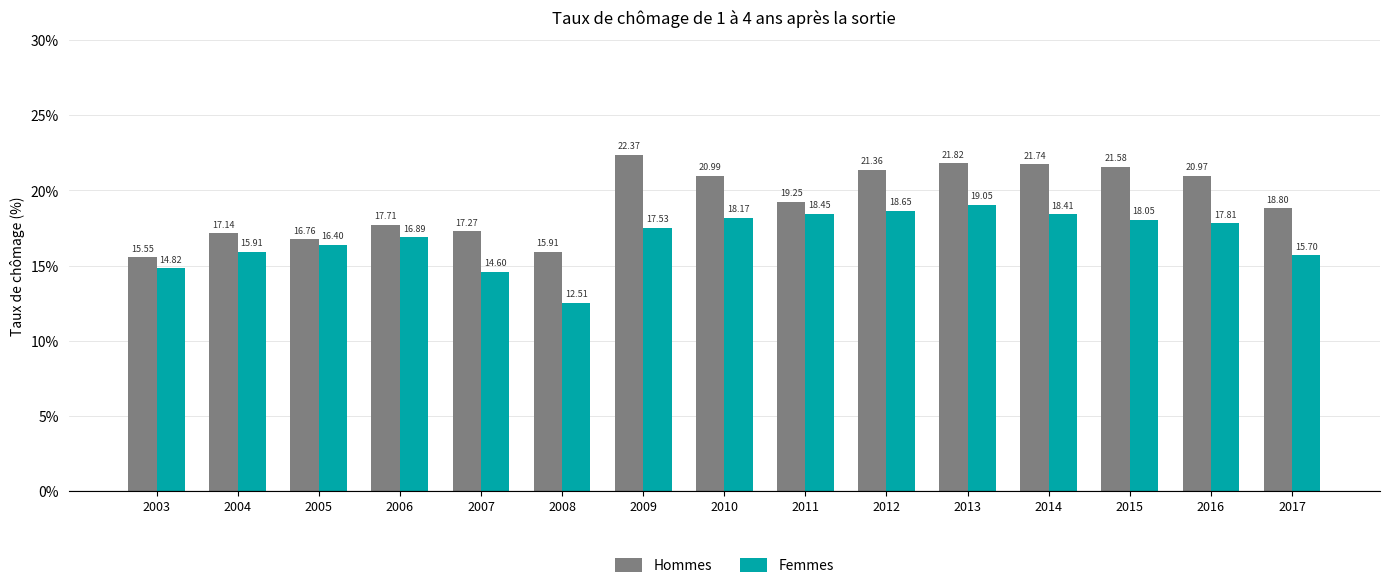

What is the value of the Femmes bar at the 4th from the left?

16.9